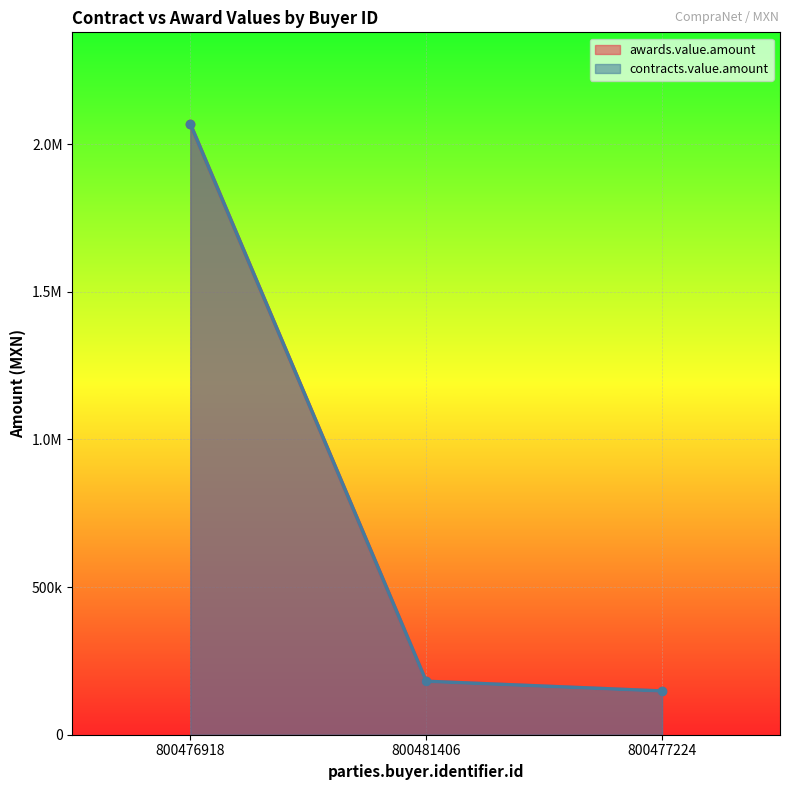

How many series are shown in this chart?

2